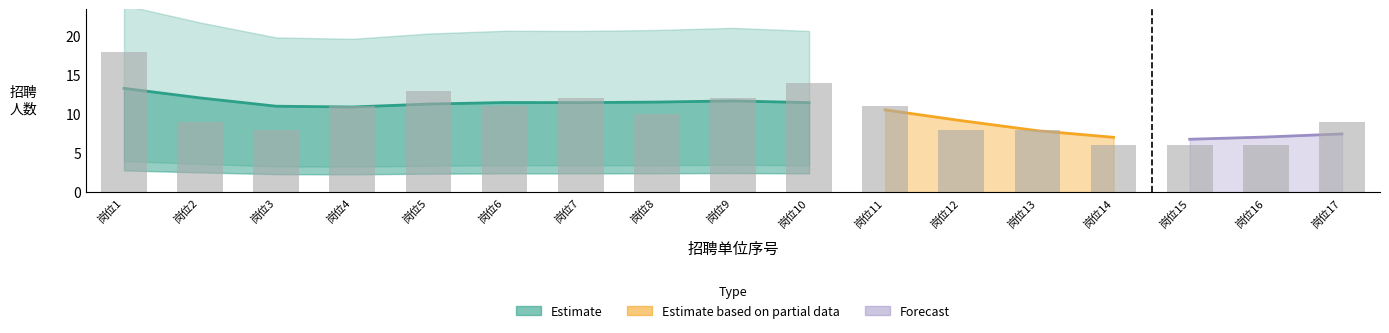

At which category does the chart reach its peak across all series?

岗位1